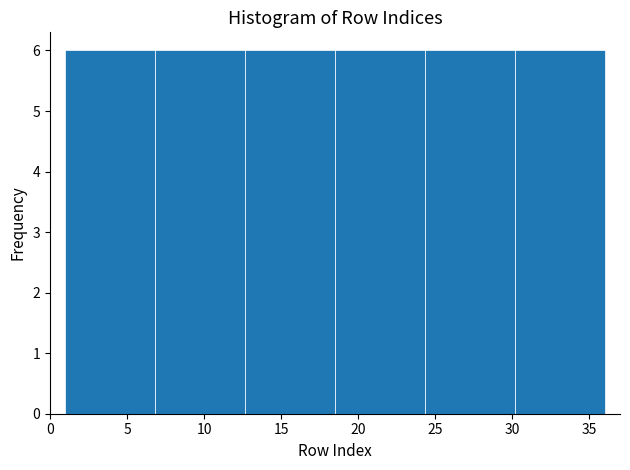

Reading left to right, transcribe this chart: for each bar, give the range it covers on the x-axis and its height. Neither the bar edges nor the heights are printed on the chart, so give them approximately, as read against the axes.

1.0 to 7.0: 6
7.0 to 12.5: 6
12.5 to 18.5: 6
18.5 to 24.5: 6
24.5 to 30.0: 6
30.0 to 36.0: 6